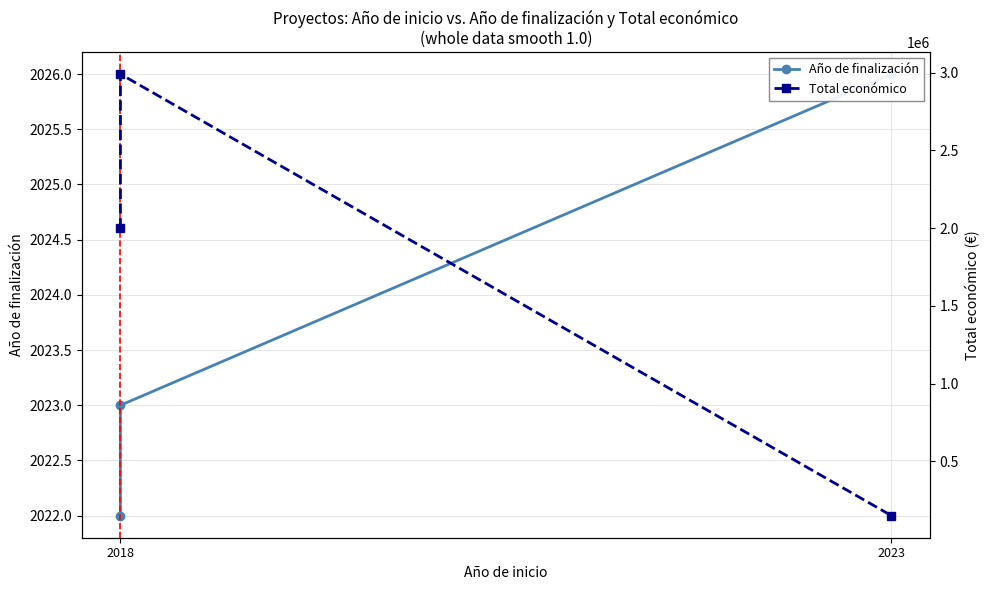

Which series has the widest spread of values?

Total económico